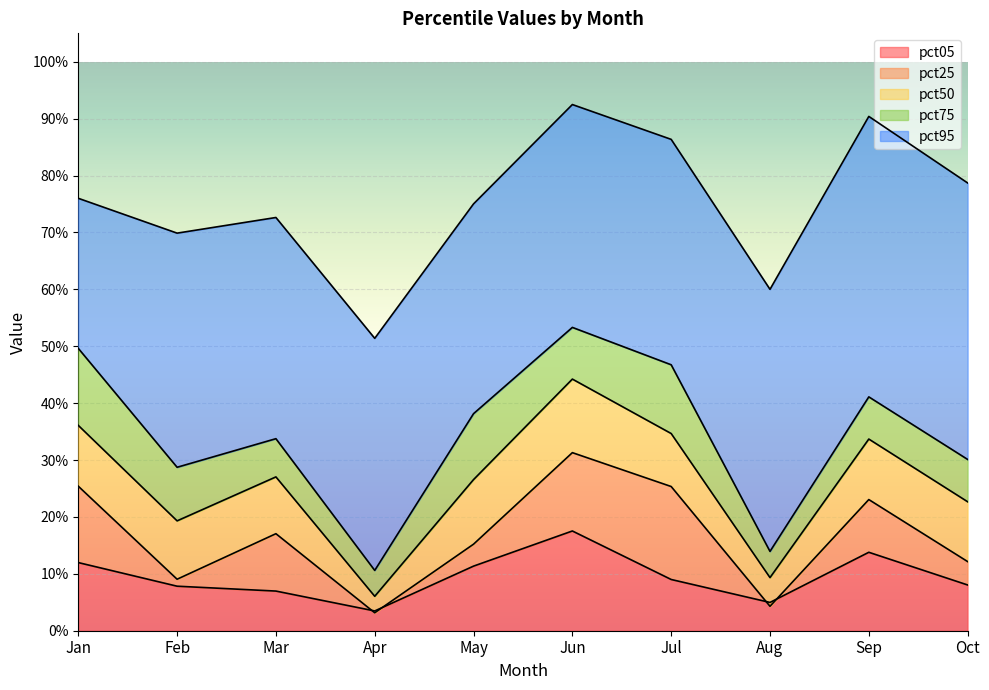

What is the maximum value shown in the chart?

0.9